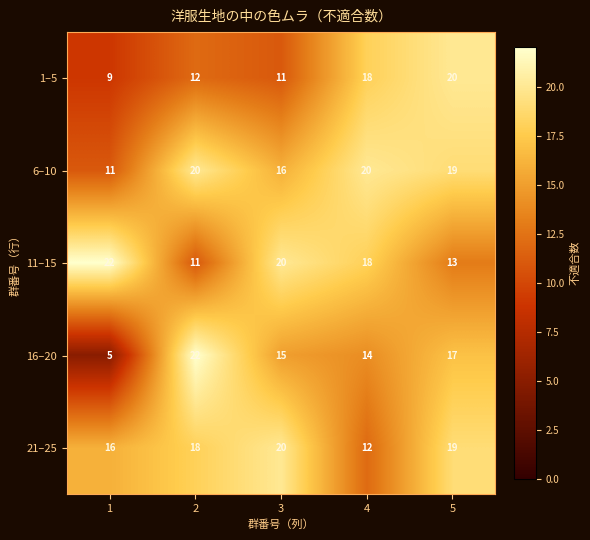

Rank the series at 1 from highest to lowest value.

11–15, 21–25, 6–10, 1–5, 16–20